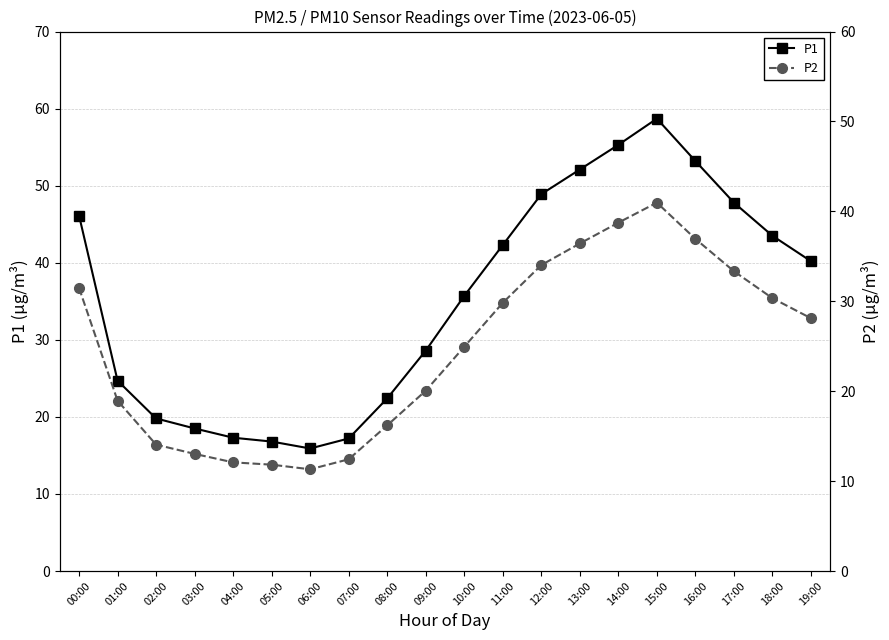

How many interior local valleys does the P1 series have?

1